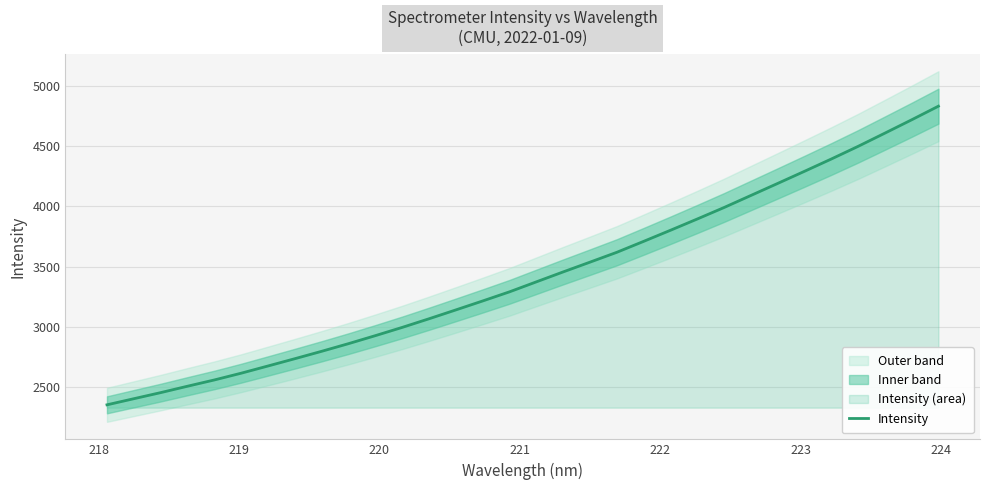

How many lines are shown in the chart?

1